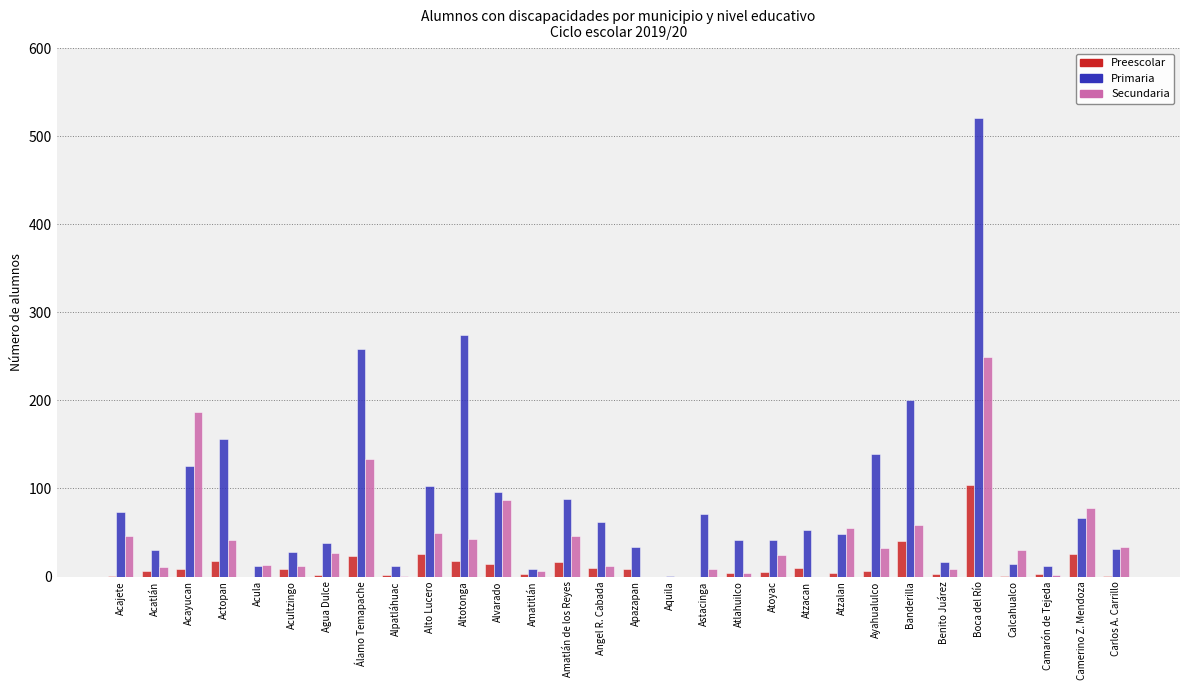

What is the greatest value displayed?

521